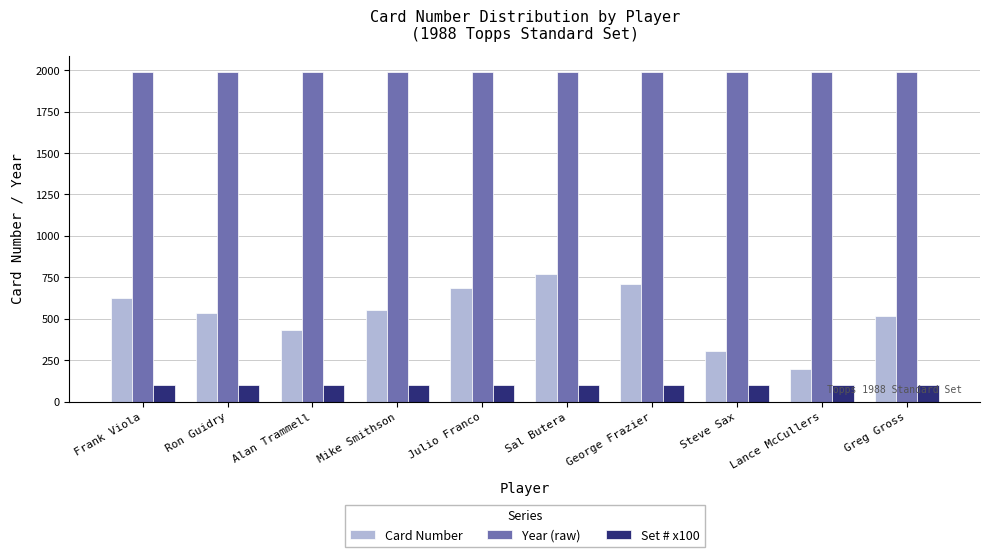

What is the average value of the Year (raw) series?

1988